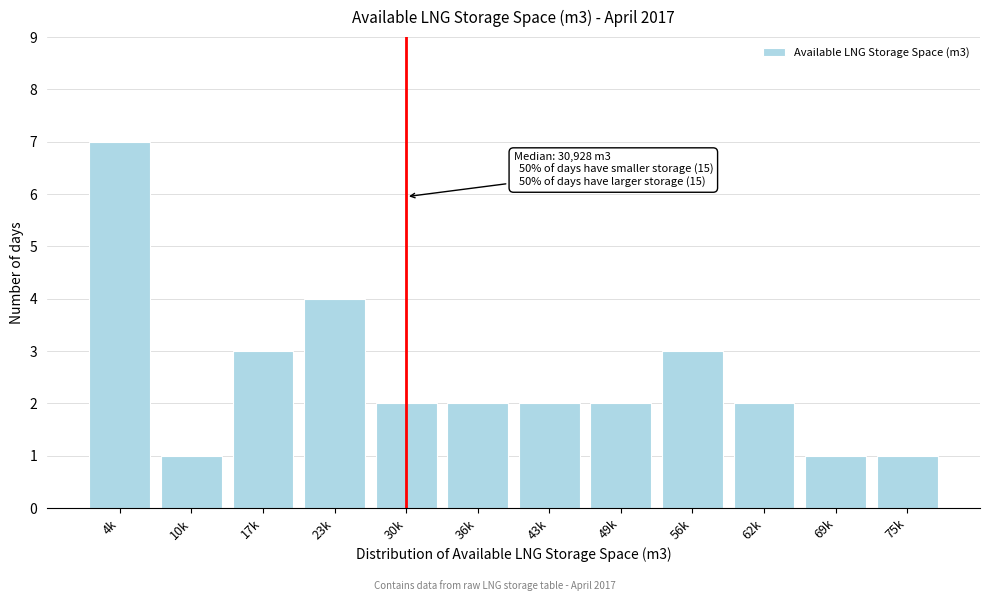

Reading right to left, extract all data points from this chart.

1	1	2	3	2	2	2	2	4	3	1	7